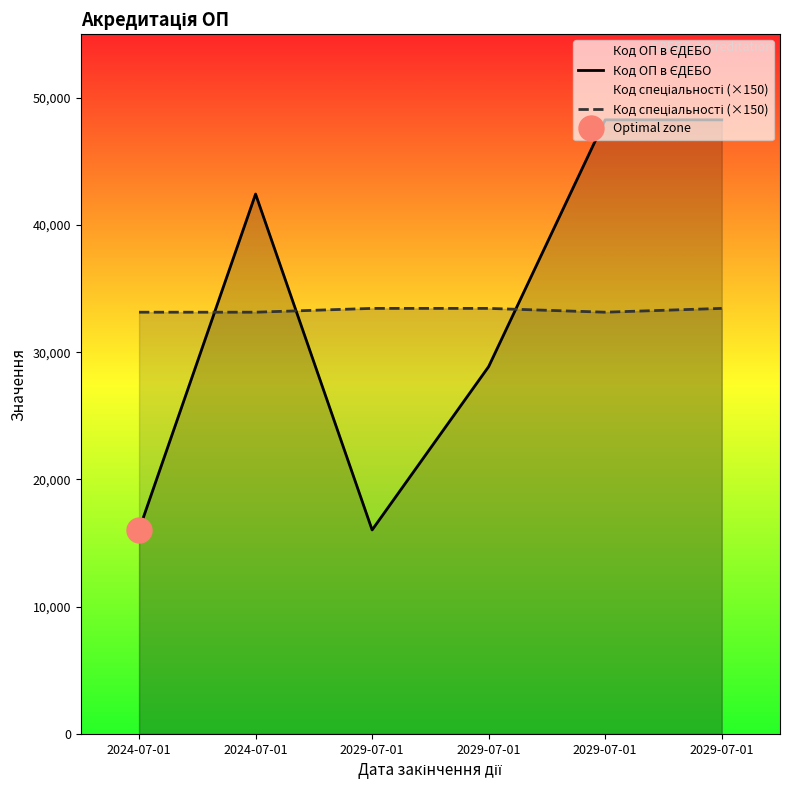

Rank the series by their maximum value, from highest to lowest.

Код ОП в ЄДЕБО, Код спеціальності (×150)